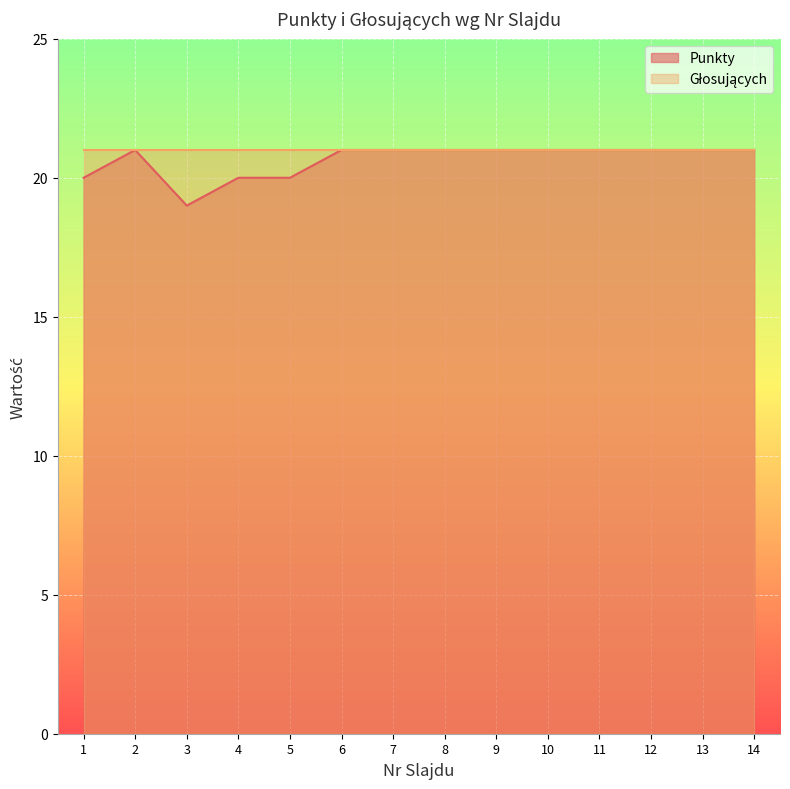

Which category has the highest value across all series?

2